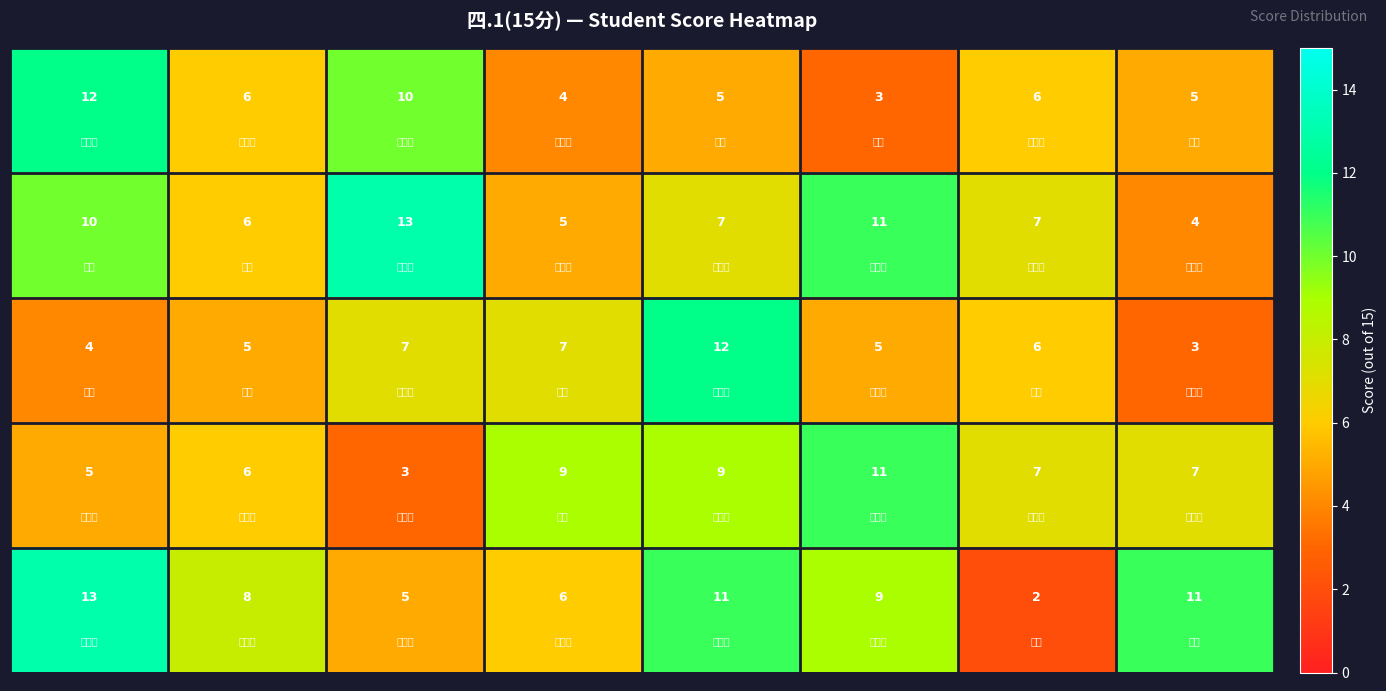

How many series are shown in this chart?

5